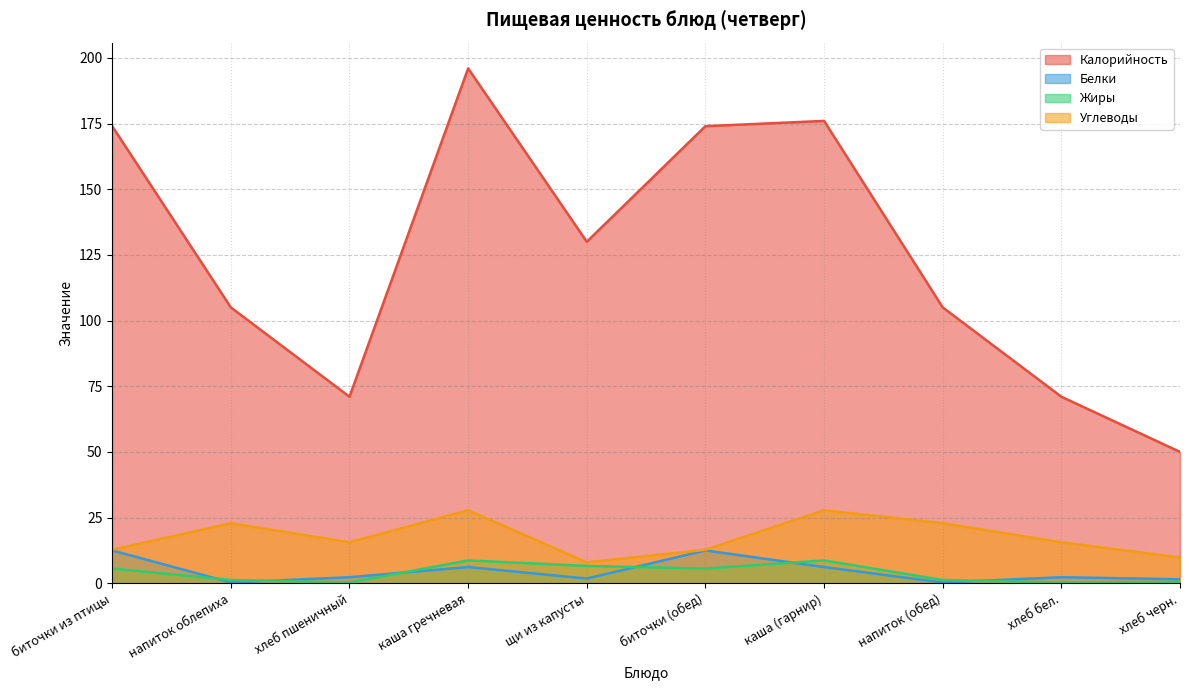

List the series in order of their peak value, highest first.

Калорийность, Углеводы, Белки, Жиры